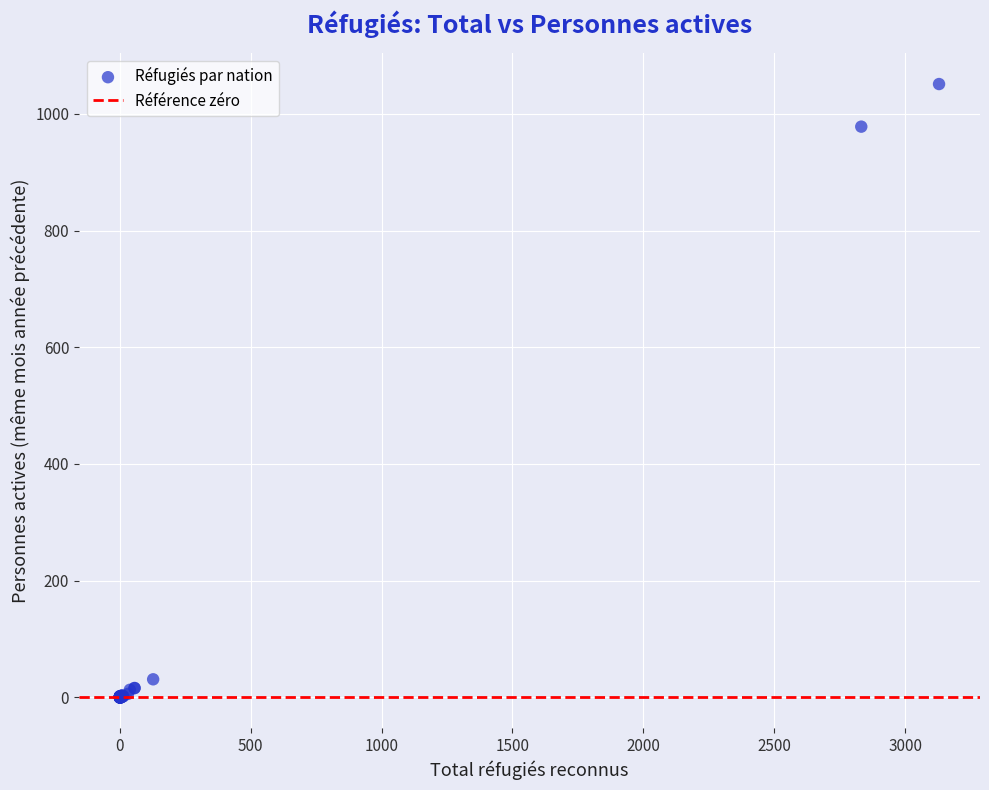

What Y value in the scatter plot is closest to 525?

978